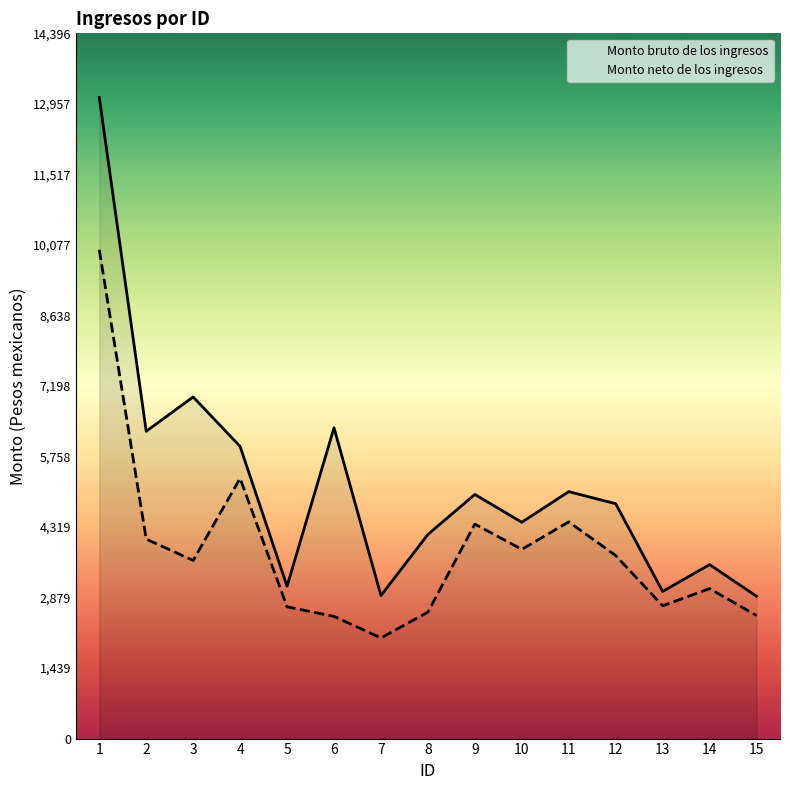

At which category does Monto neto de los ingresos reach its first local valley?

3